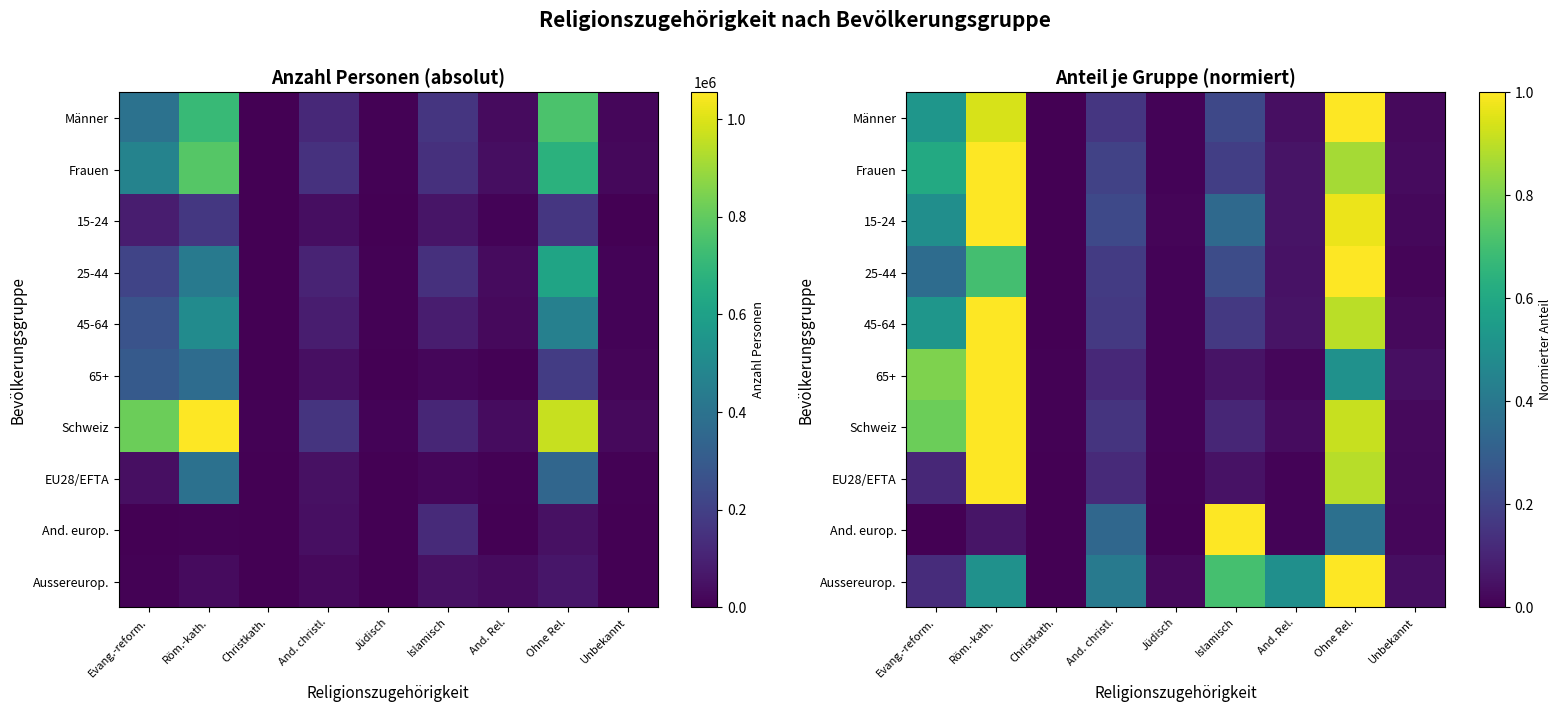

Which series has the widest spread of values?

And. europ.